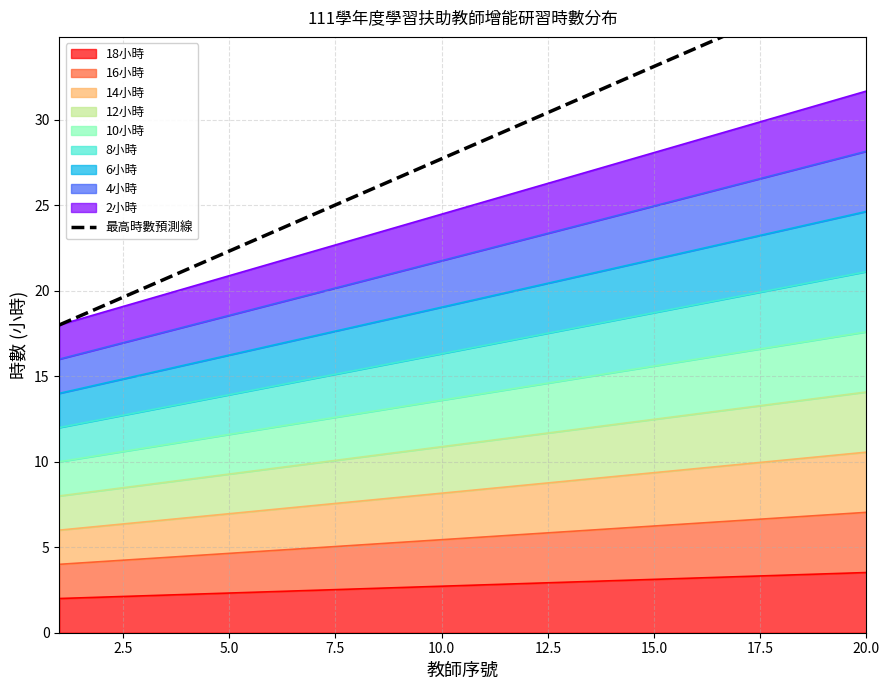

How many lines are shown in the chart?

1